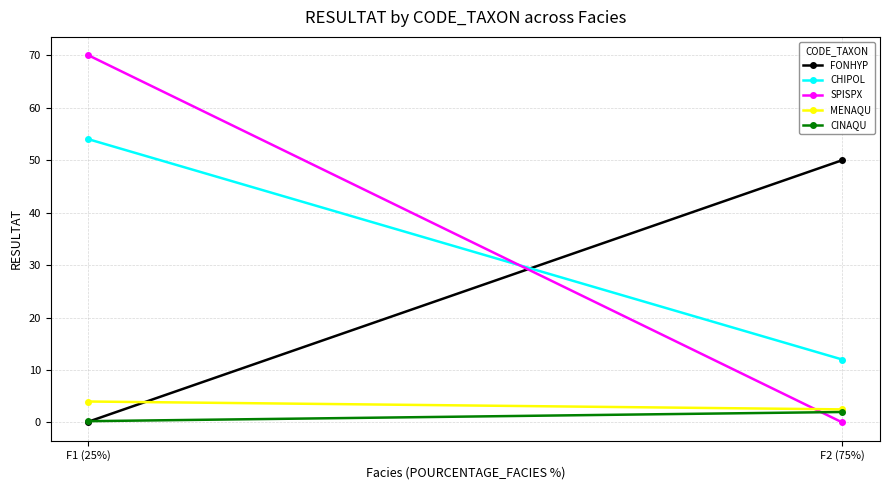

Count the MENAQU values in the range 2 to 4.

2